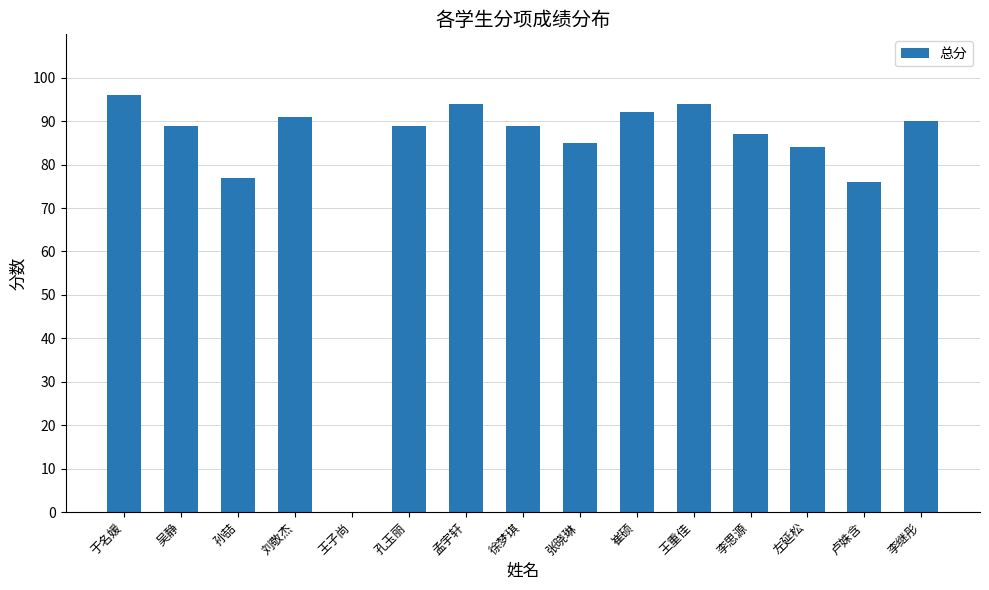

What is the sum of all values?

1233